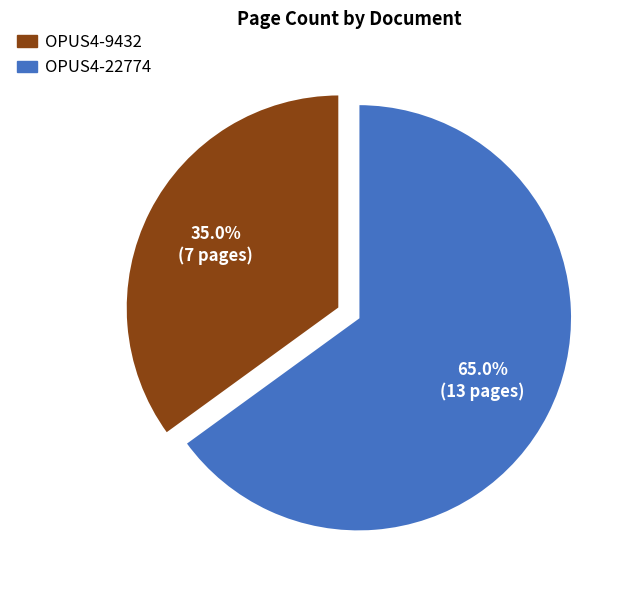

Rank the categories by value from lowest to highest.

OPUS4-9432, OPUS4-22774